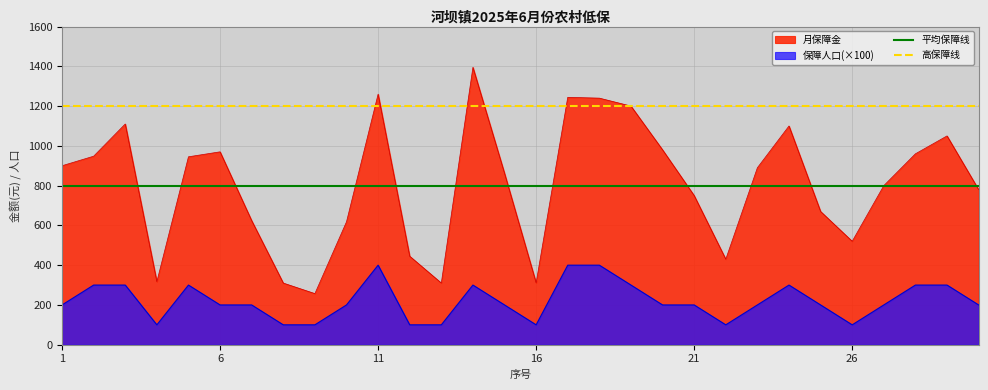

The value of 月保障金 at 11 is 1260. True or false?

True